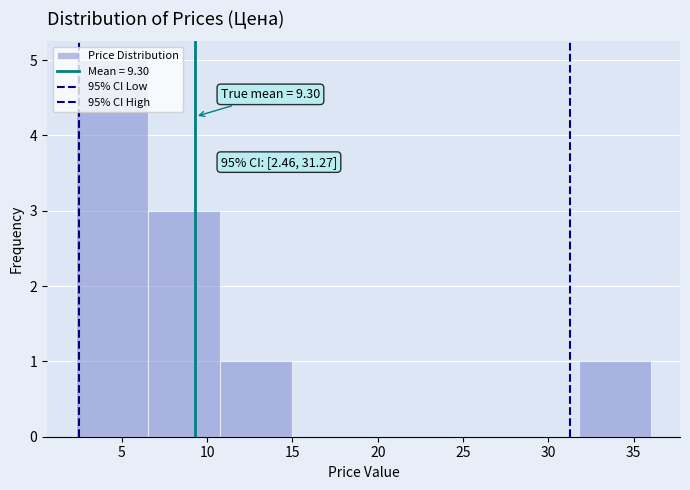

Over which range of the x-axis is the bar tallest?

2.5 to 6.5